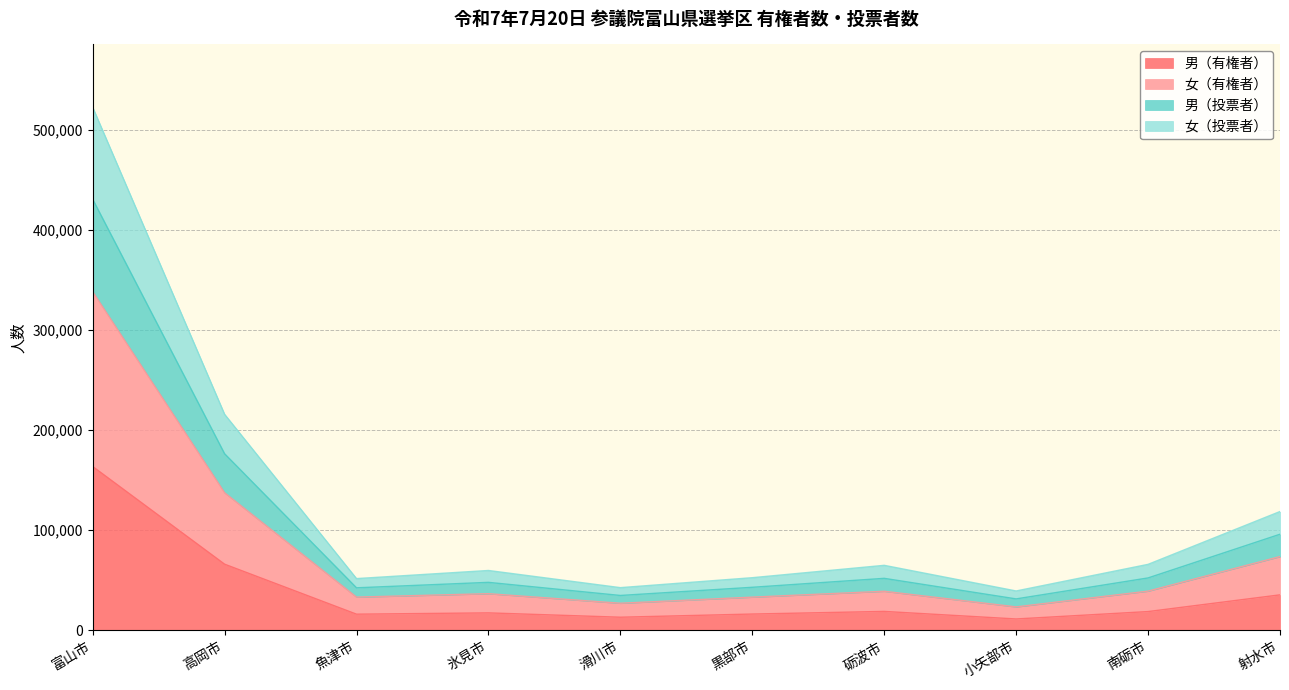

Between 富山市 and 滑川市, which is larger?

富山市